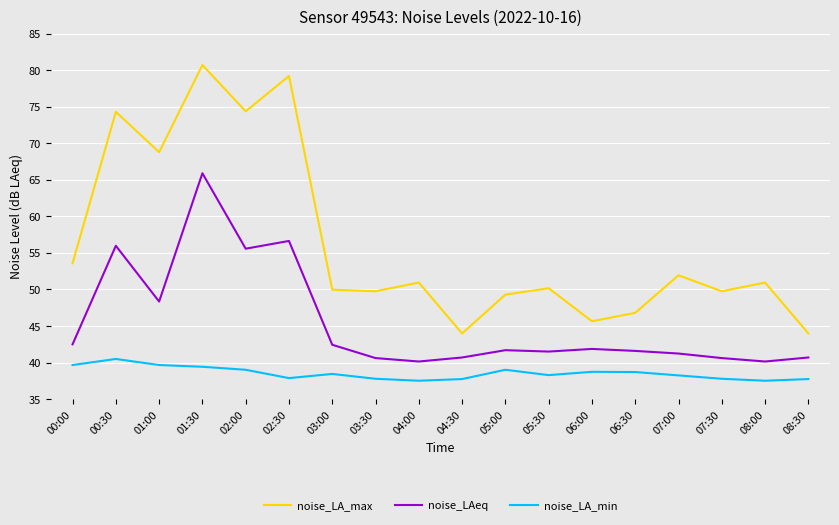

True or false: noise_LA_max has a value of 49.8 at 03:30.

True